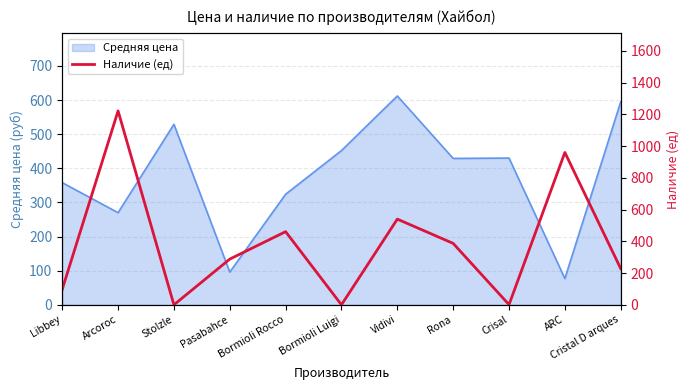

True or false: the data shows 540 at Vidivi.

True